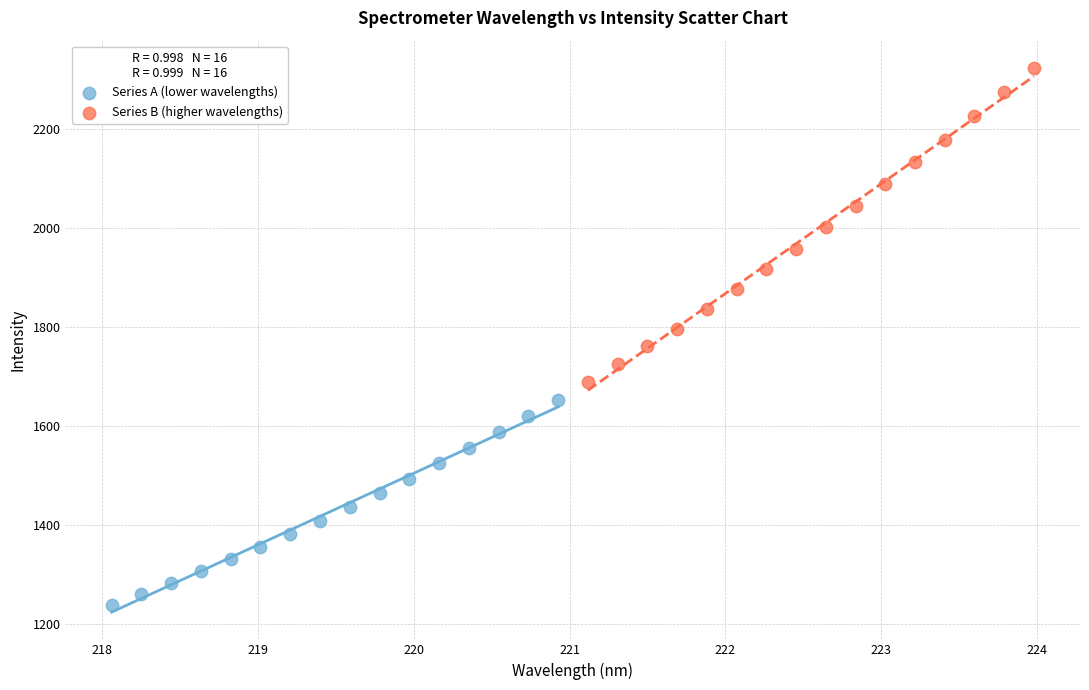

What are all the series names shown in the legend?

Series A (lower wavelengths), Series B (higher wavelengths)